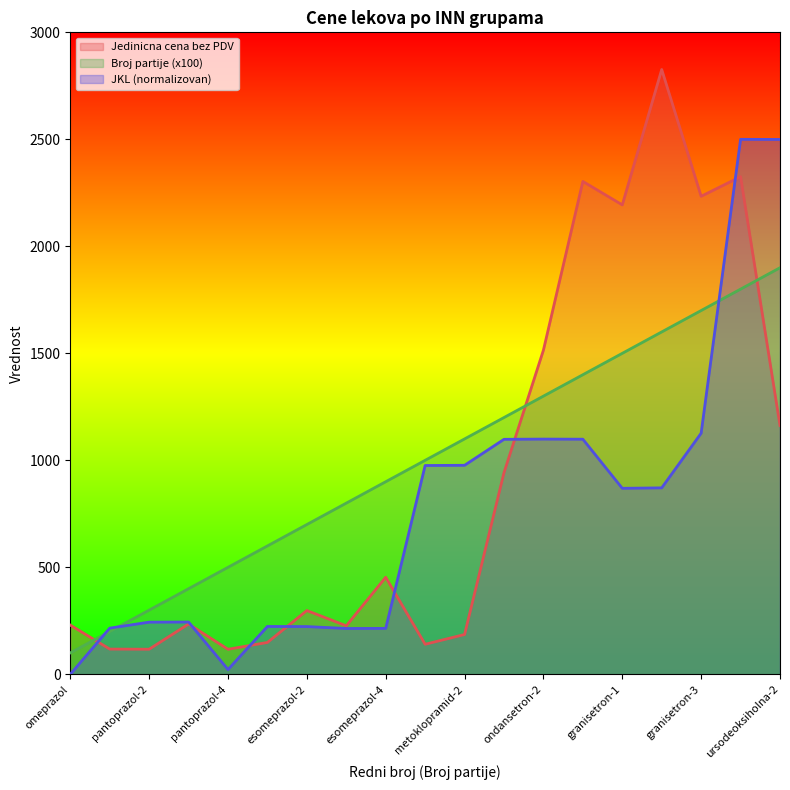

What is the sum of the Jedinicna cena bez PDV values at granisetron-1 and pantoprazol-1?

2311.7